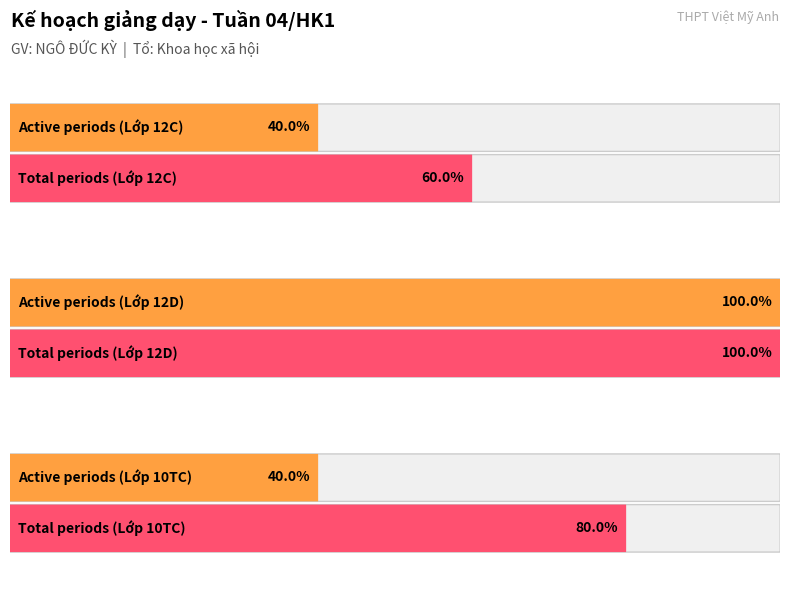

What position from the right is 12C?

3